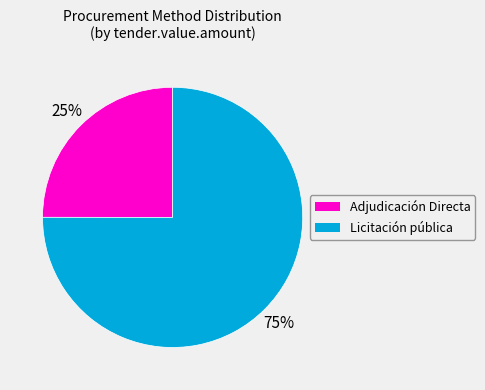

To the nearest percent, what is the difference between the largest and smallest slice percentages?

50%